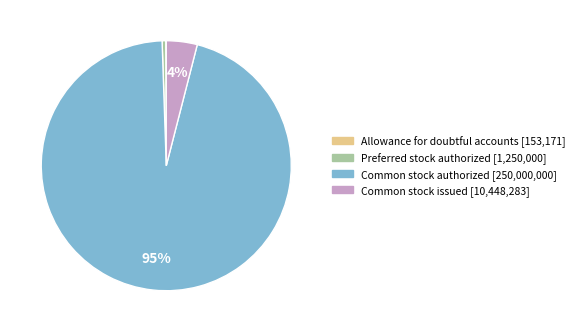

Which category has the biggest portion of the pie?

Common stock authorized [250,000,000]